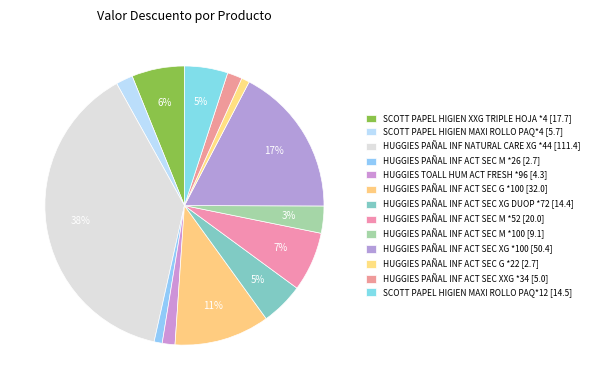

To the nearest percent, what portion does HUGGIES PAÑAL INF ACT SEC G *22 represent?

1%